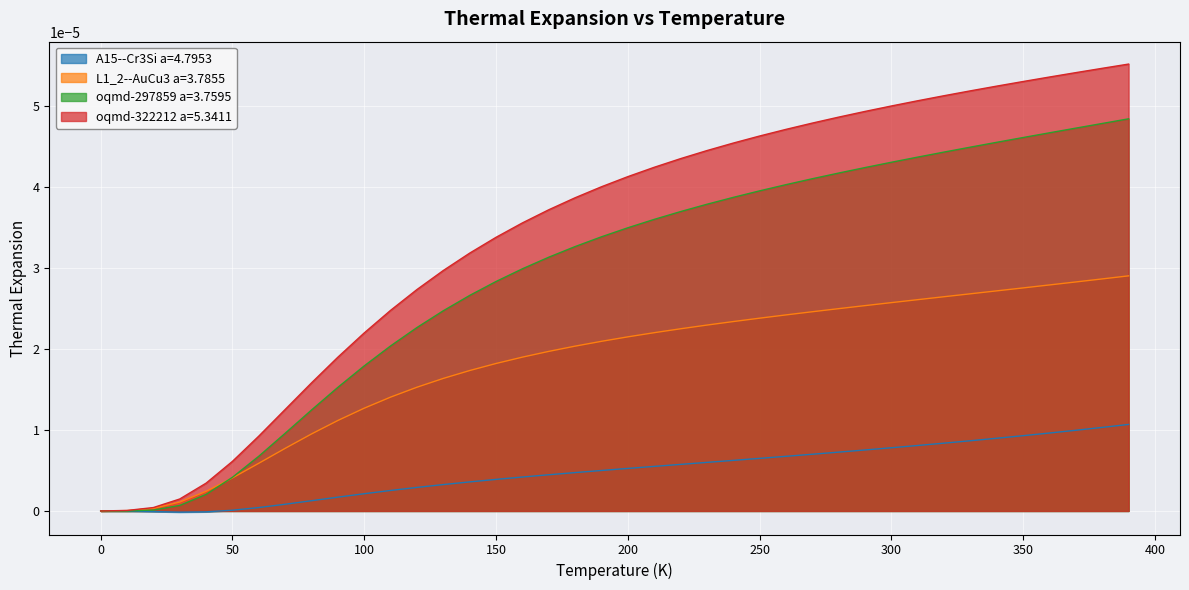

How many lines are shown in the chart?

4